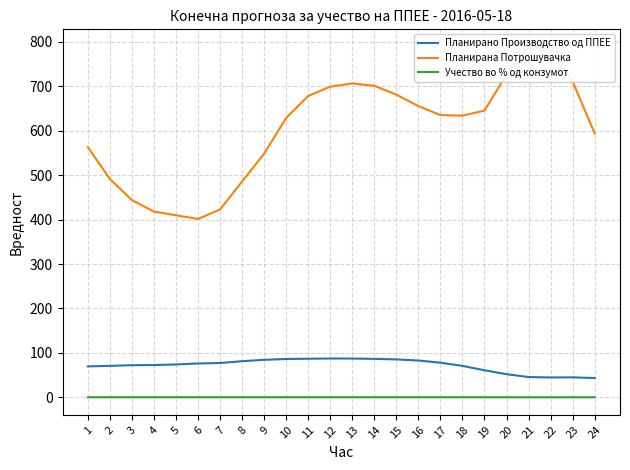

True or false: Планирана Потрошувачка and Учество во % од конзумот intersect in this chart.

False